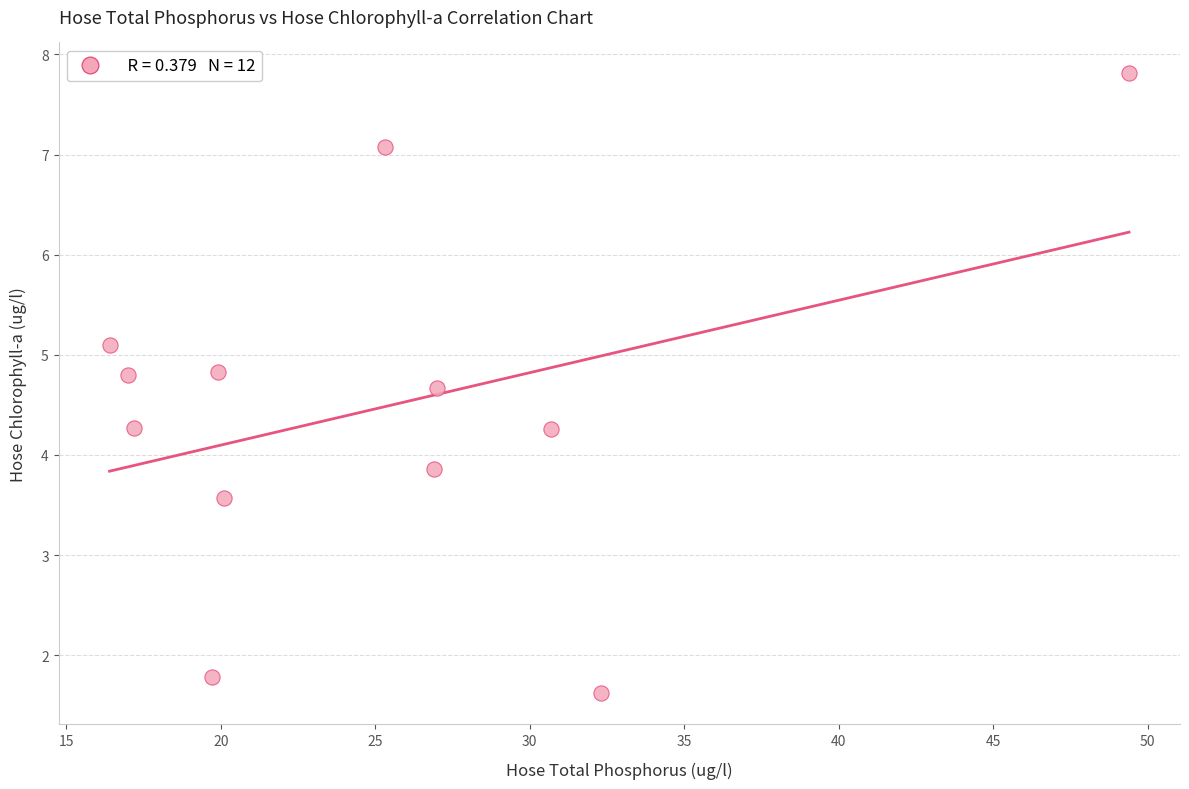

What Y value in the scatter plot is closest to 4?

3.9